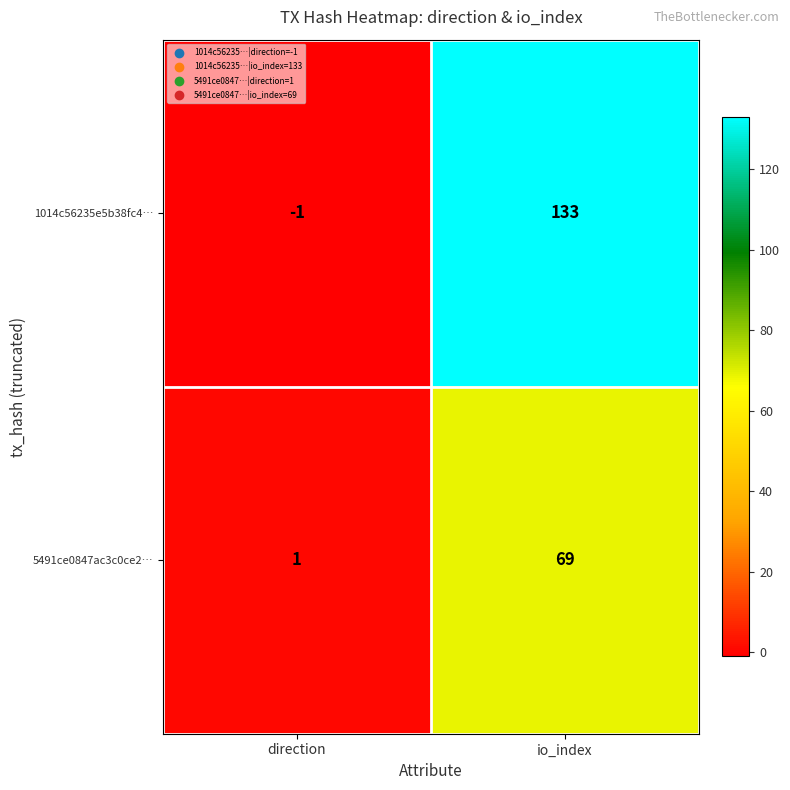

What is the minimum value shown in the chart?

-1